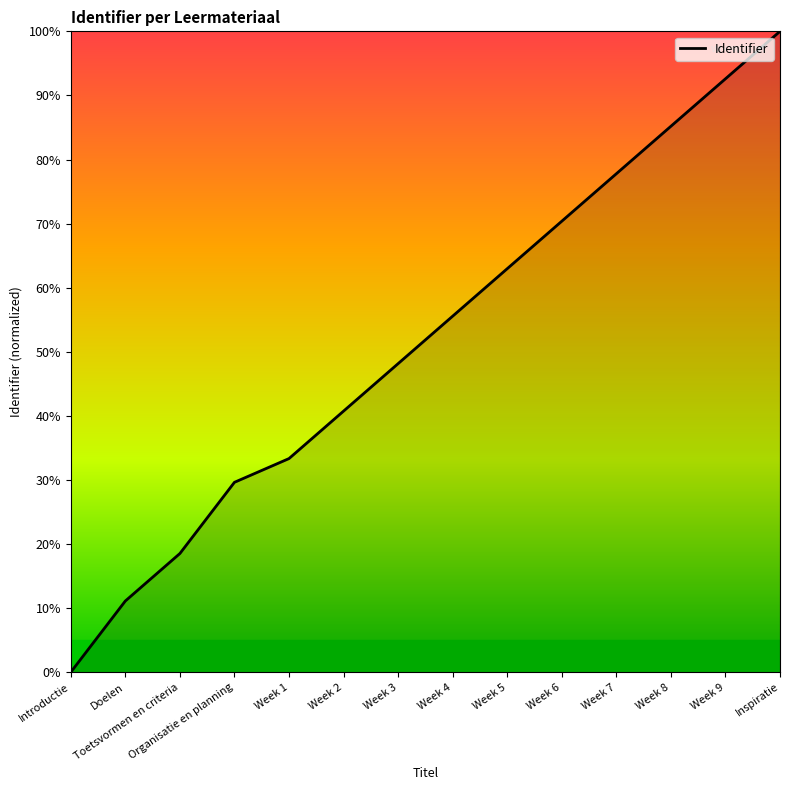

List the labels in order of value, smallest first.

Introductie, Doelen, Toetsvormen en criteria, Organisatie en planning, Week 1, Week 2, Week 3, Week 4, Week 5, Week 6, Week 7, Week 8, Week 9, Inspiratie